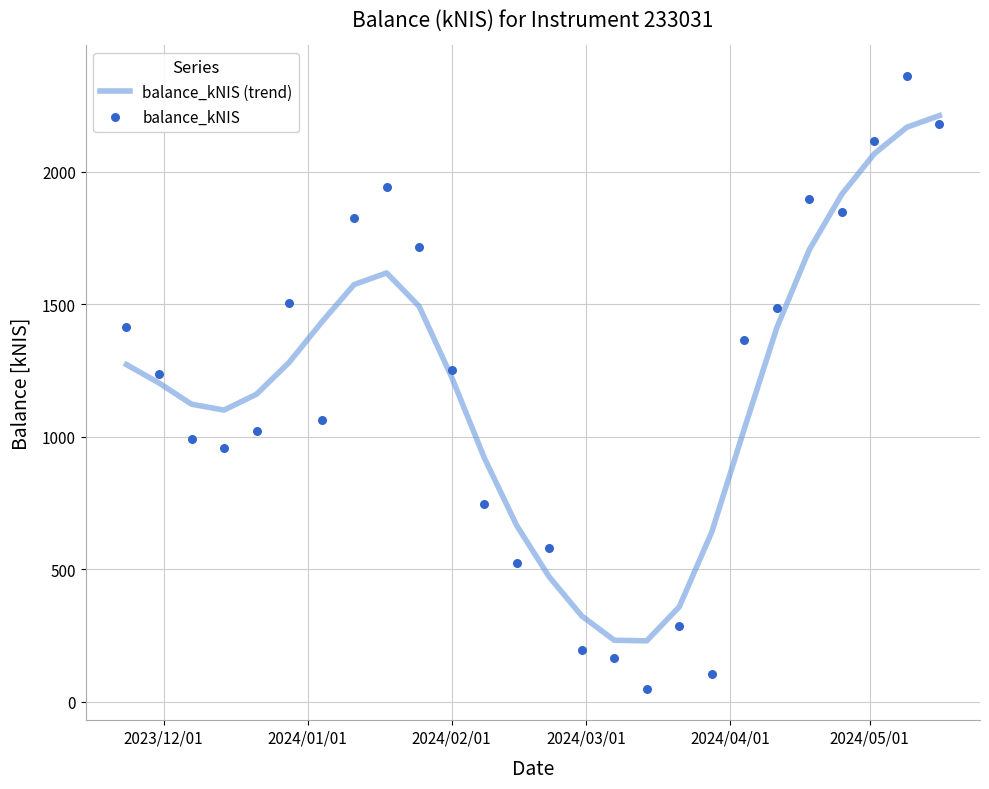

What are all the series names shown in the legend?

balance_kNIS (trend), balance_kNIS